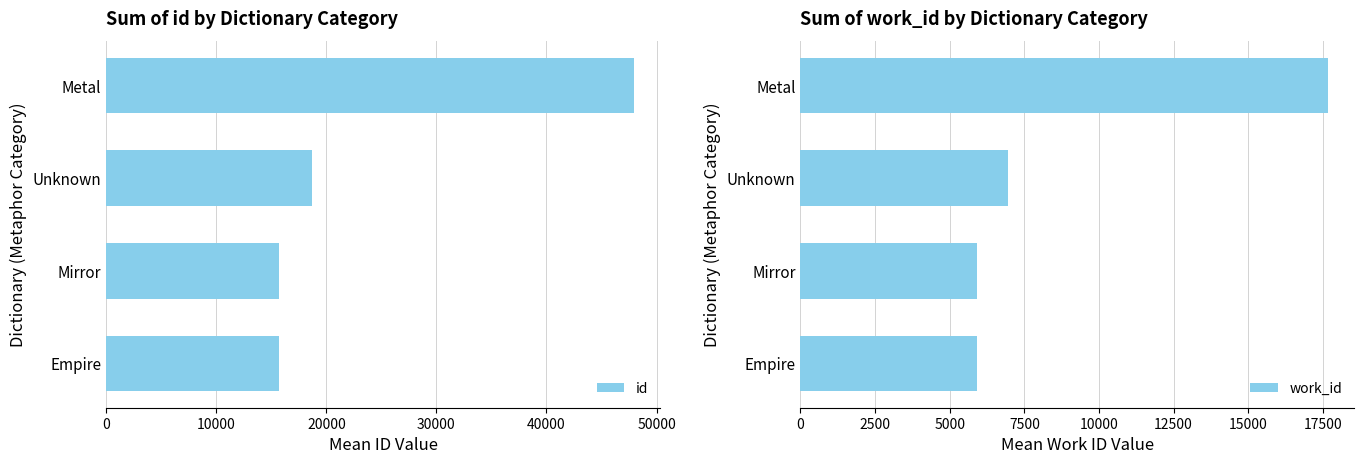

The id series shows 25849 at Mirror. True or false?

False